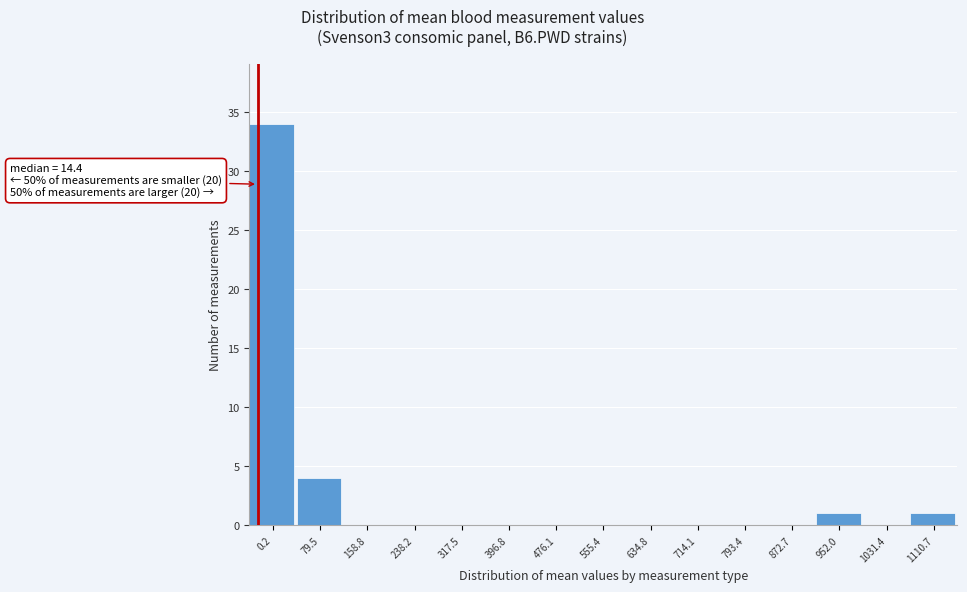

Reading left to right, what are all the values shown in this chart?

0.2=34	79.5=4	158.8=0	238.2=0	317.5=0	396.8=0	476.1=0	555.4=0	634.8=0	714.1=0	793.4=0	872.7=0	952.0=1	1031.4=0	1110.7=1